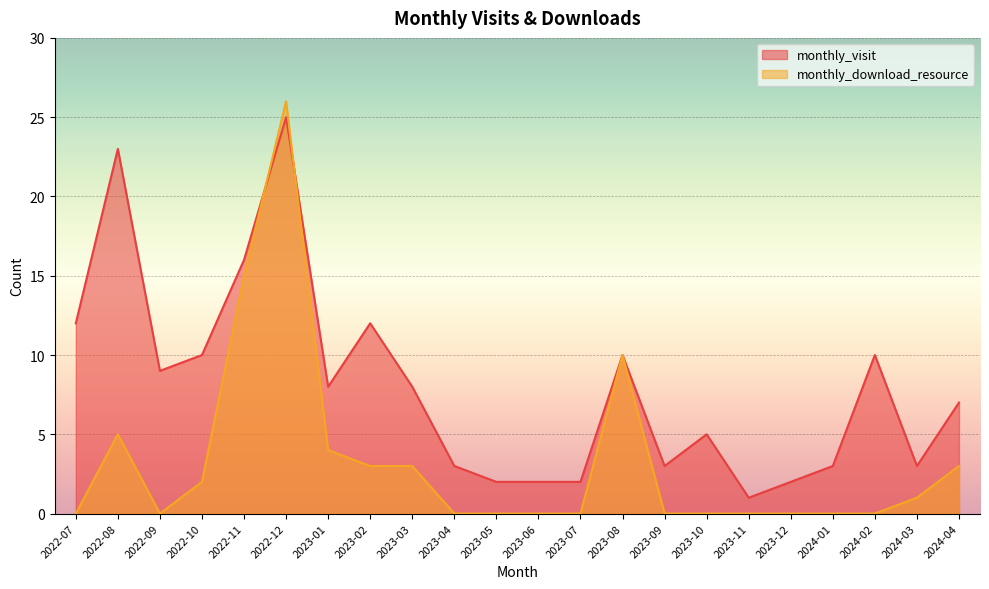

Is it true that monthly_visit equals 2 at 2023-07?

True